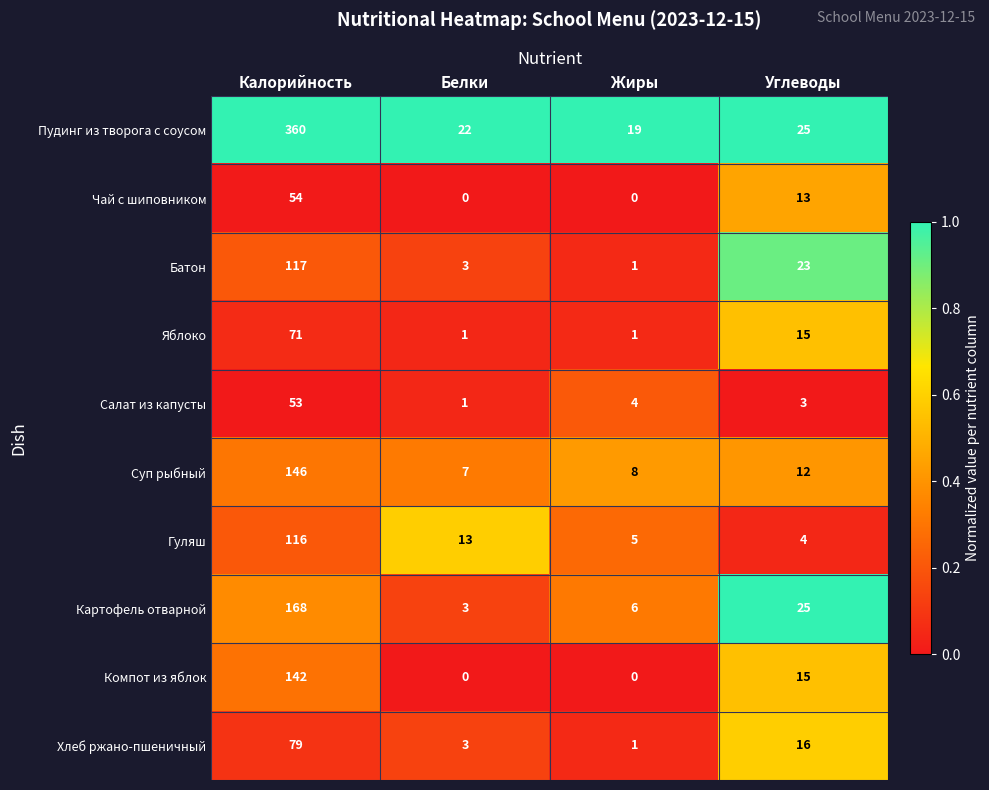

What is the highest value of the Салат из капусты series?

53